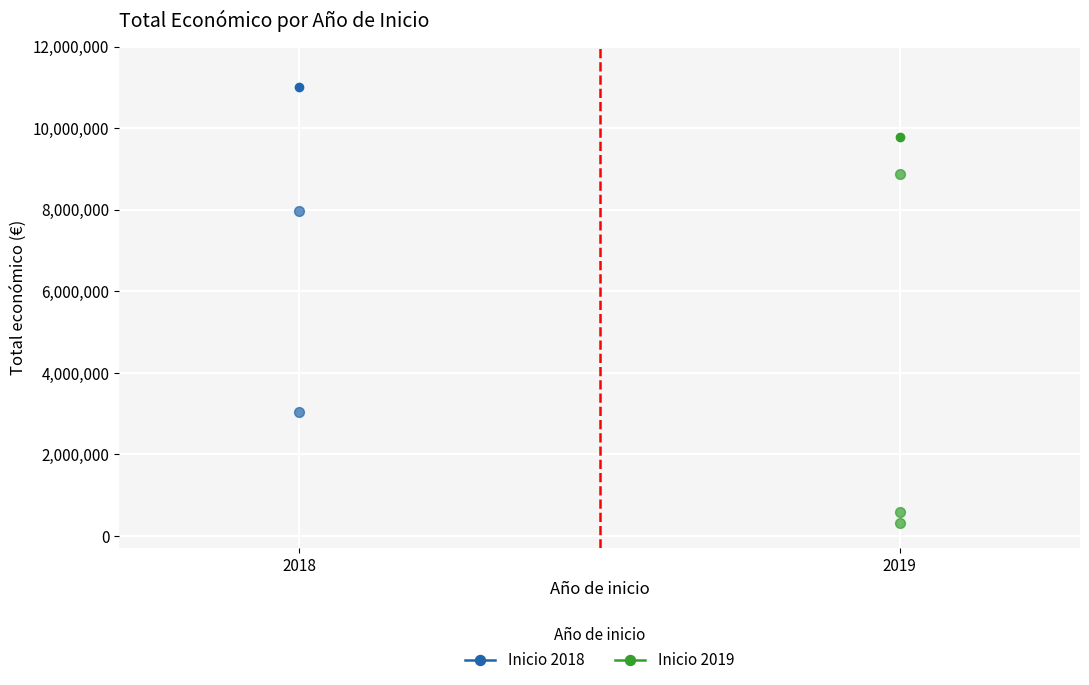

Between 2019 and 2018, which is larger?

2018